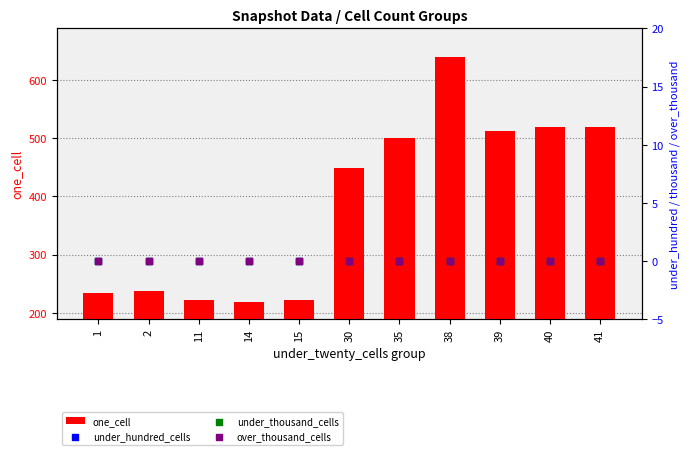

Which series has the widest spread of Y values?

one_cell